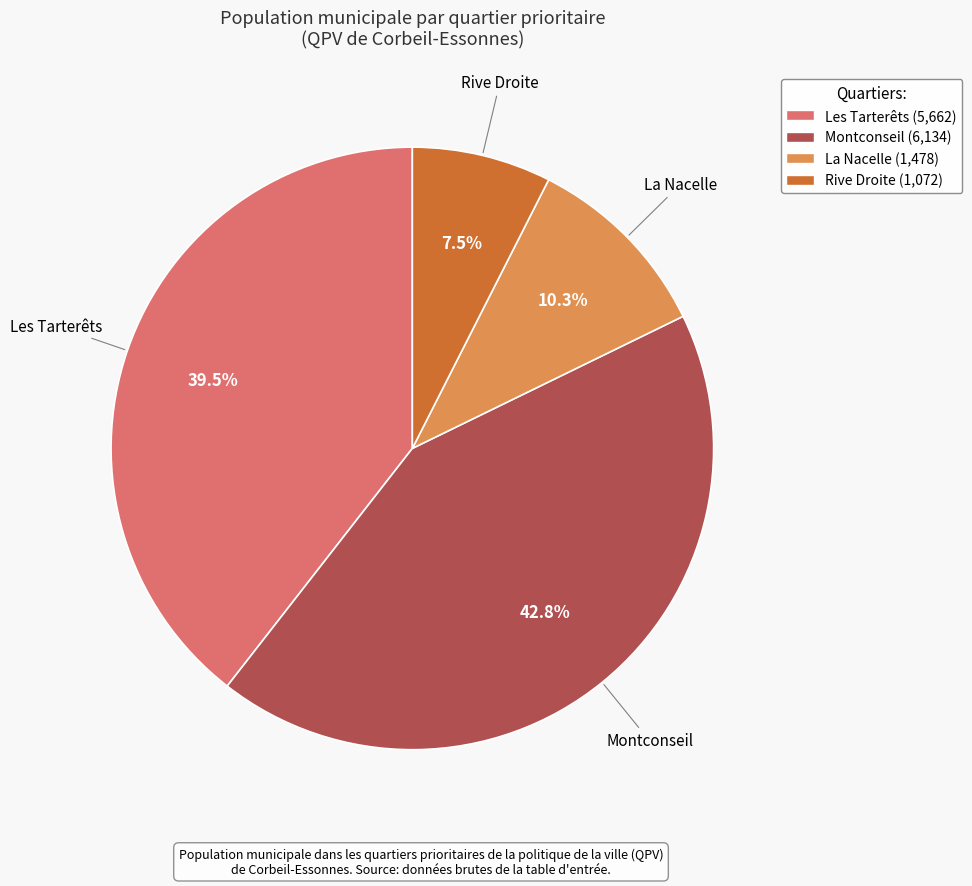

Rank the categories by value from highest to lowest.

Montconseil, Les Tarterêts, La Nacelle, Rive Droite